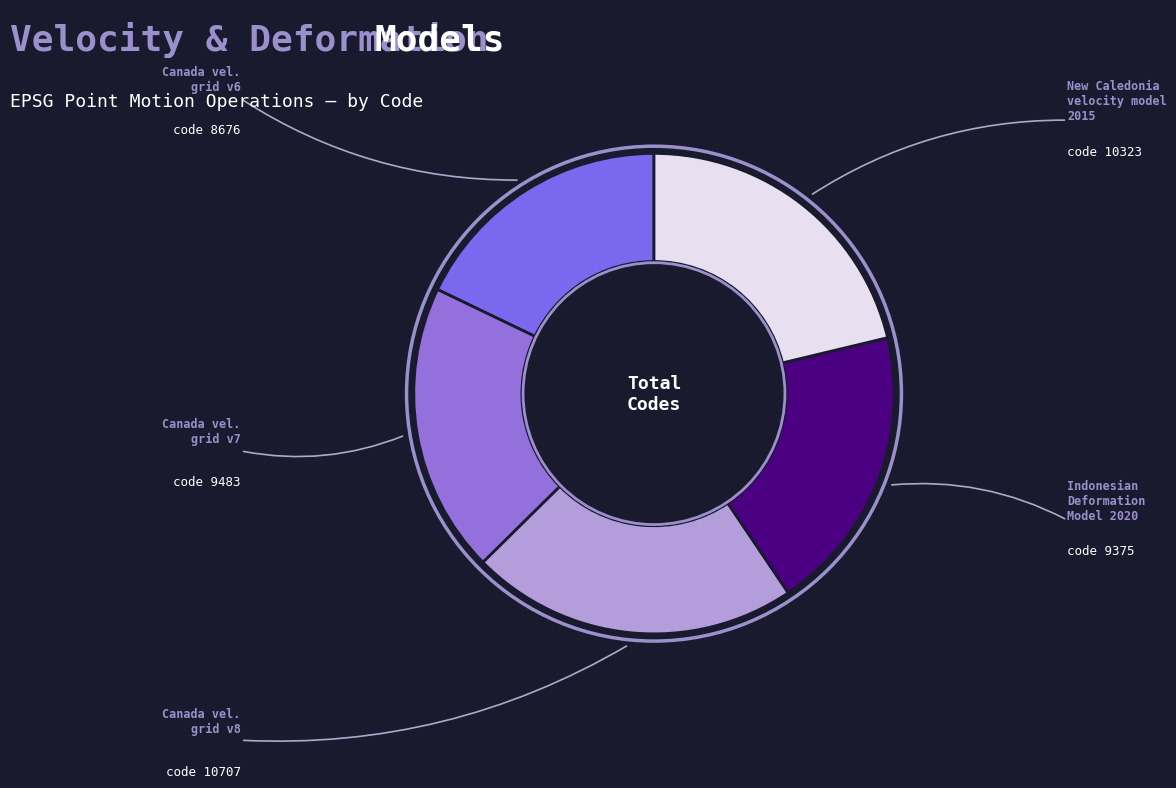

Which slice is the smallest?

Canada velocity grid v6